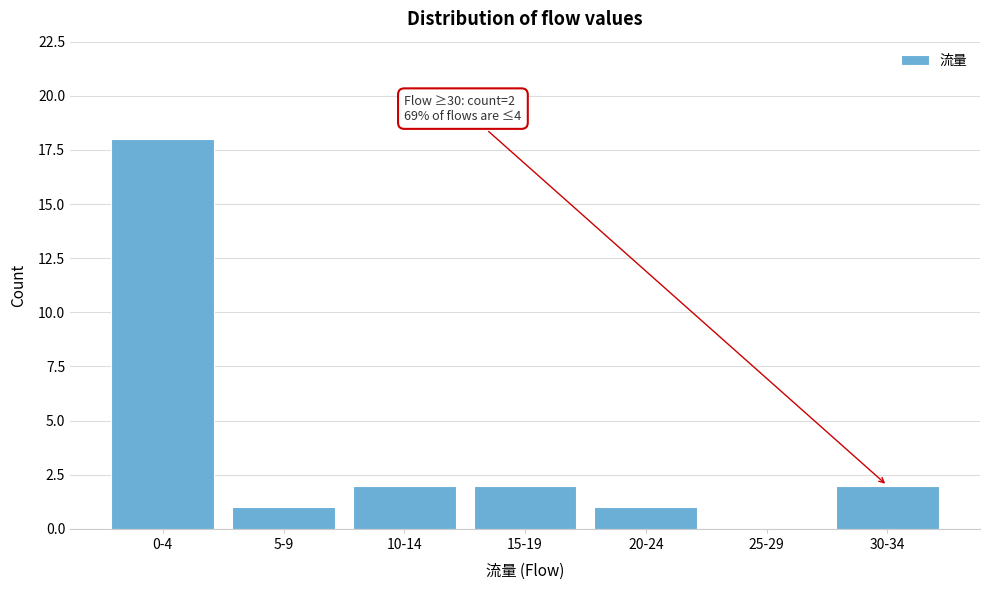

Reading left to right, extract all data points from this chart.

0-4=18	5-9=1	10-14=2	15-19=2	20-24=1	25-29=0	30-34=2